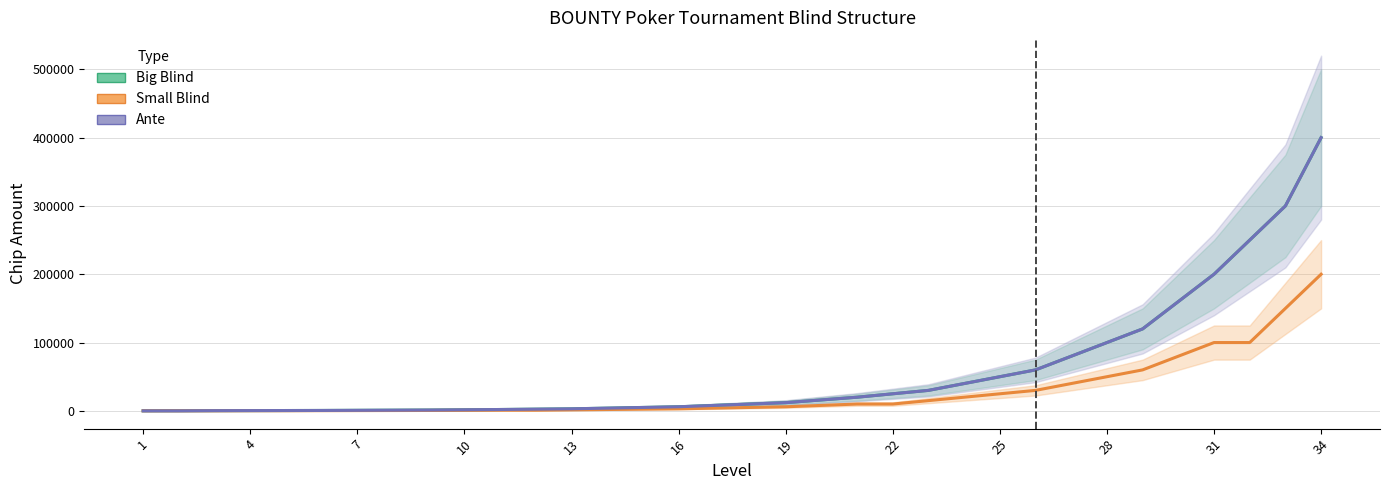

Is it true that Small Blind equals 1524 at 34?

False